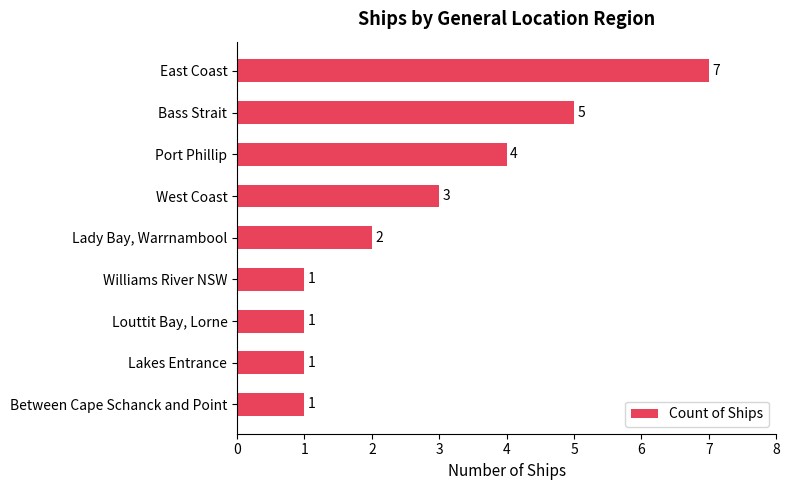

Where is the data nearest to the value 4?

Port Phillip